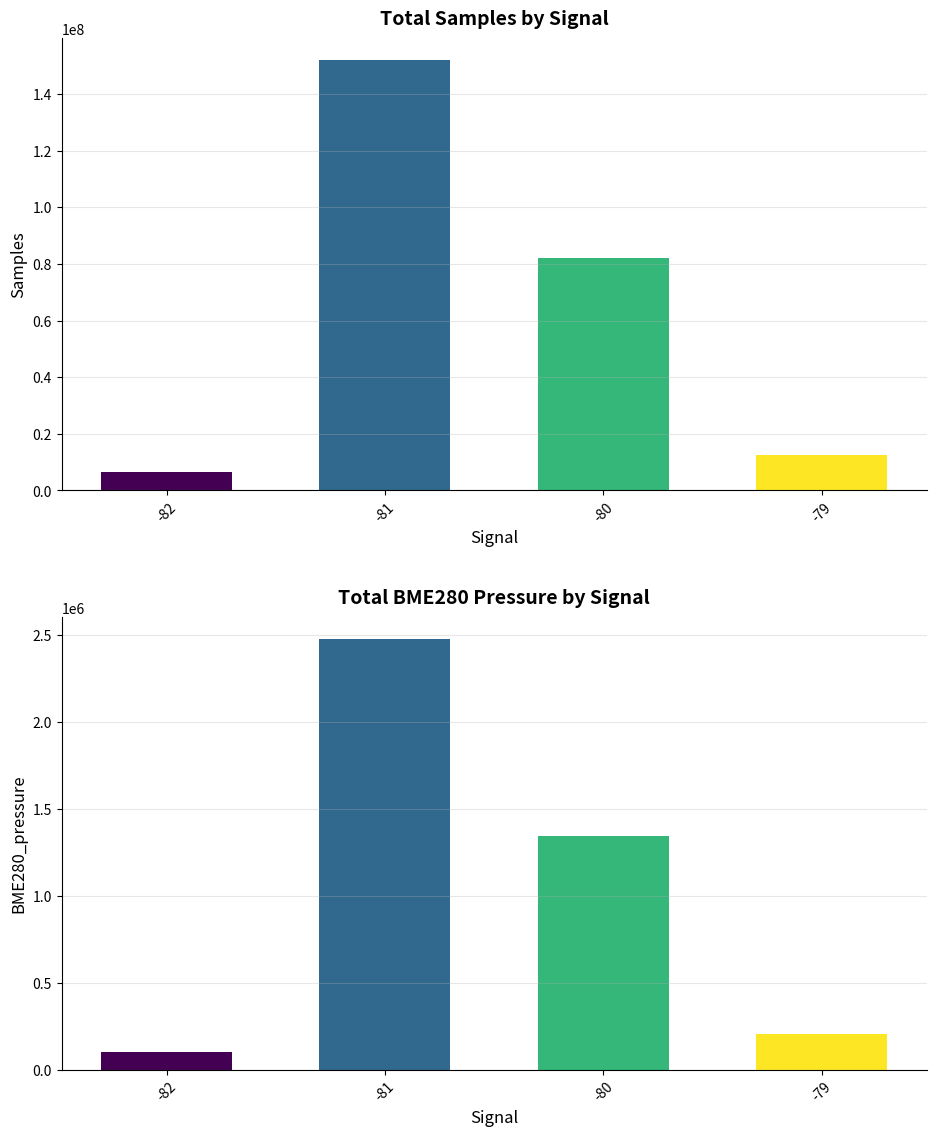

How many bars are there in each group?

2